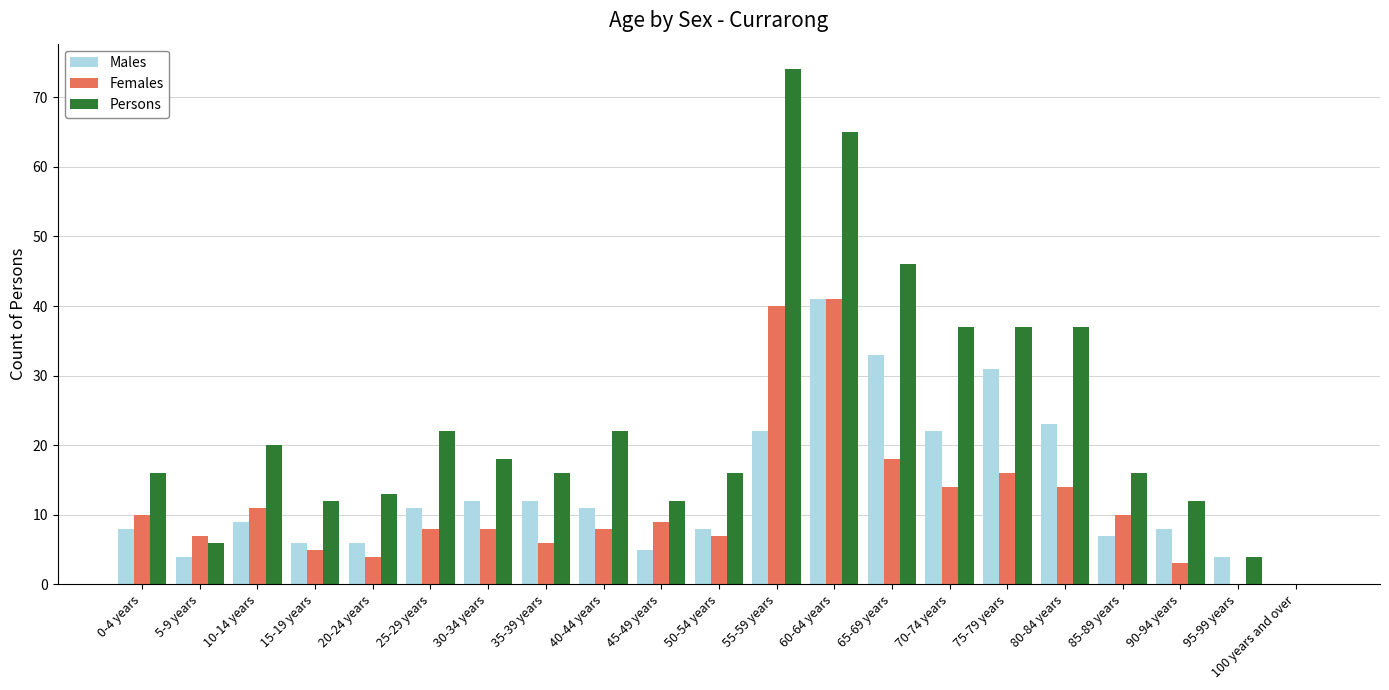

What is the total value across all series at 30-34 years?

38